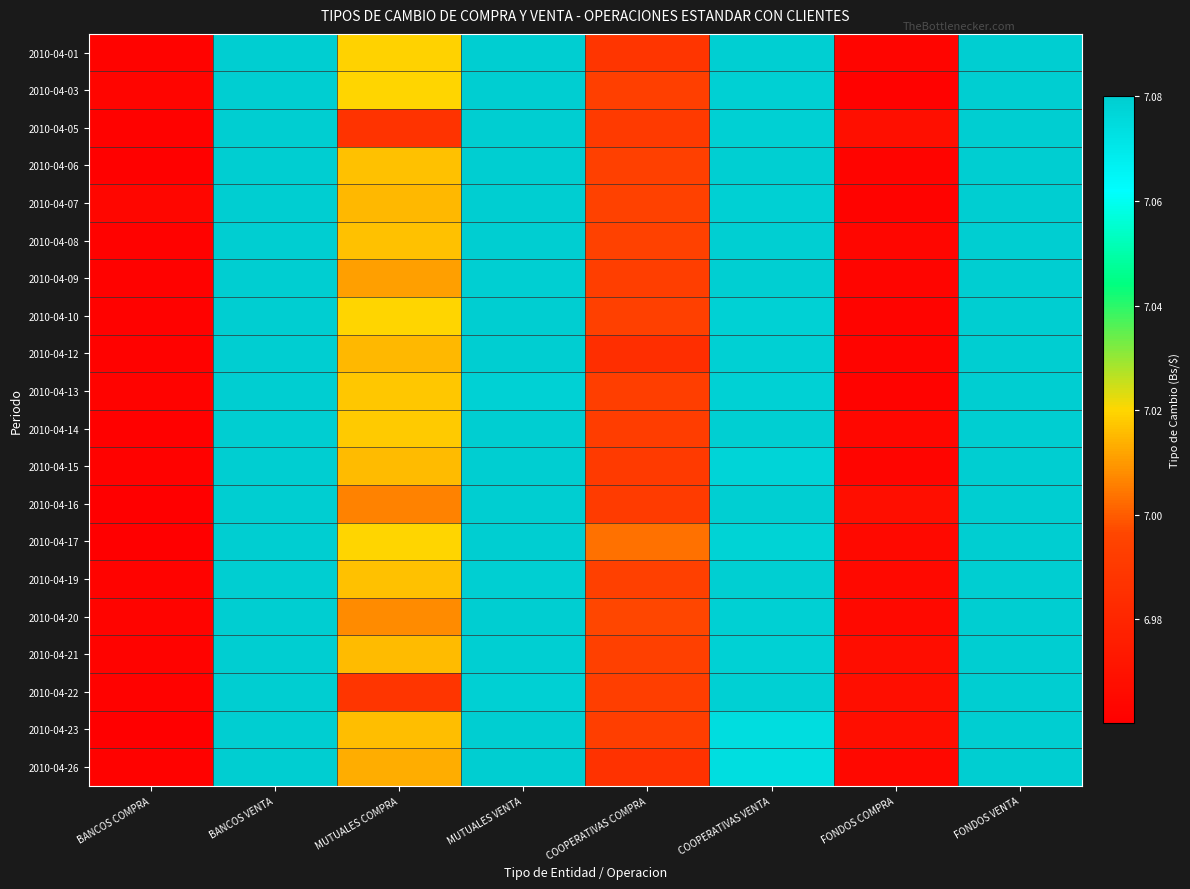

Rank the series at BANCOS VENTA from highest to lowest value.

2010-04-17, 2010-04-10, 2010-04-03, 2010-04-01, 2010-04-26, 2010-04-23, 2010-04-13, 2010-04-07, 2010-04-06, 2010-04-16, 2010-04-09, 2010-04-15, 2010-04-19, 2010-04-08, 2010-04-14, 2010-04-20, 2010-04-22, 2010-04-21, 2010-04-12, 2010-04-05